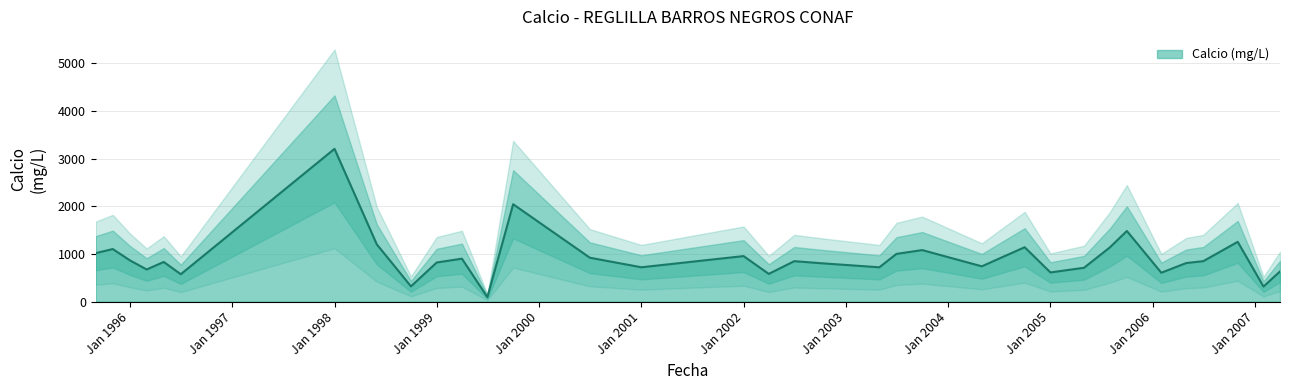

Does the chart have visible grid lines?

Yes